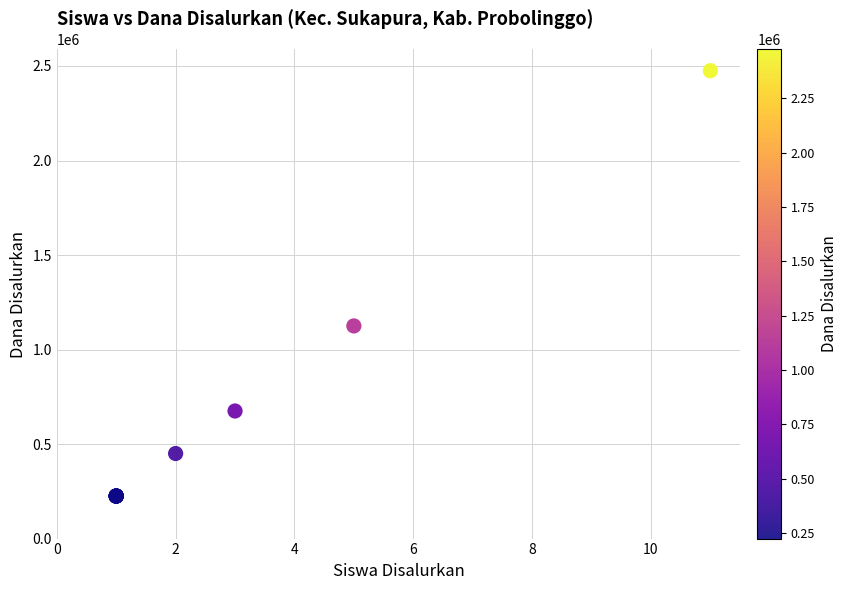

What Y value in the scatter plot is closest to 1350000?

1125000